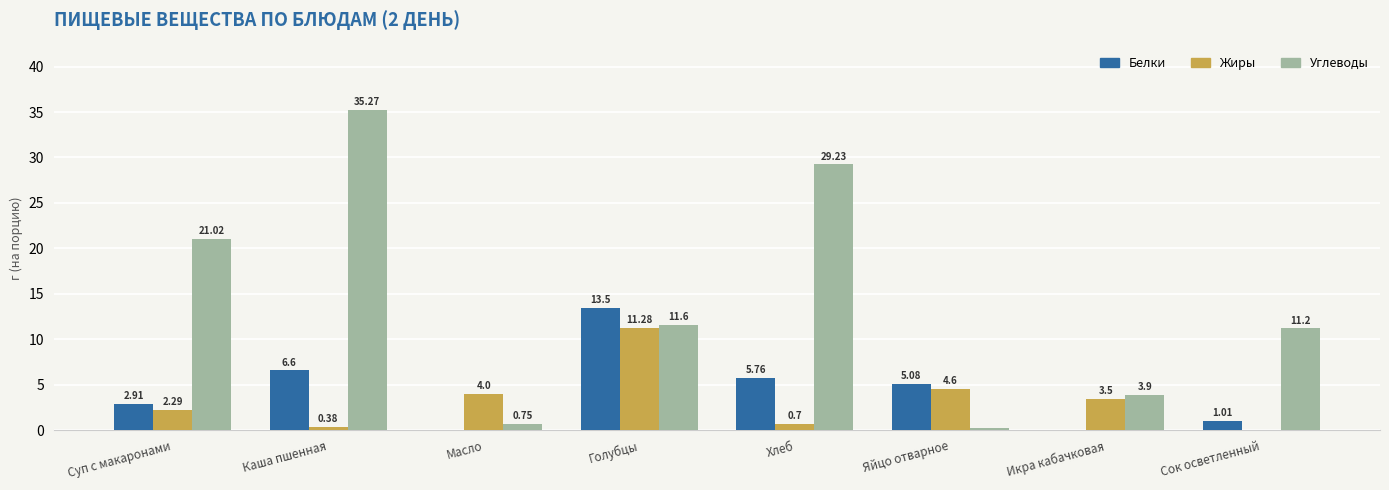

At which category does the chart reach its peak across all series?

Каша пшенная